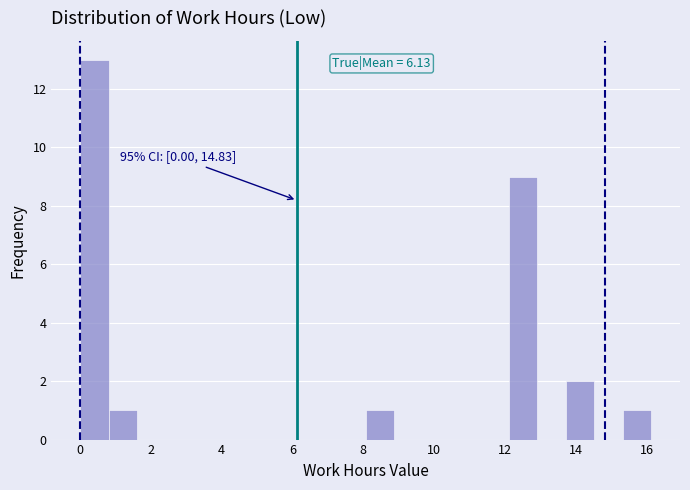

Over which range of the x-axis is the bar tallest?

0.0 to 0.8